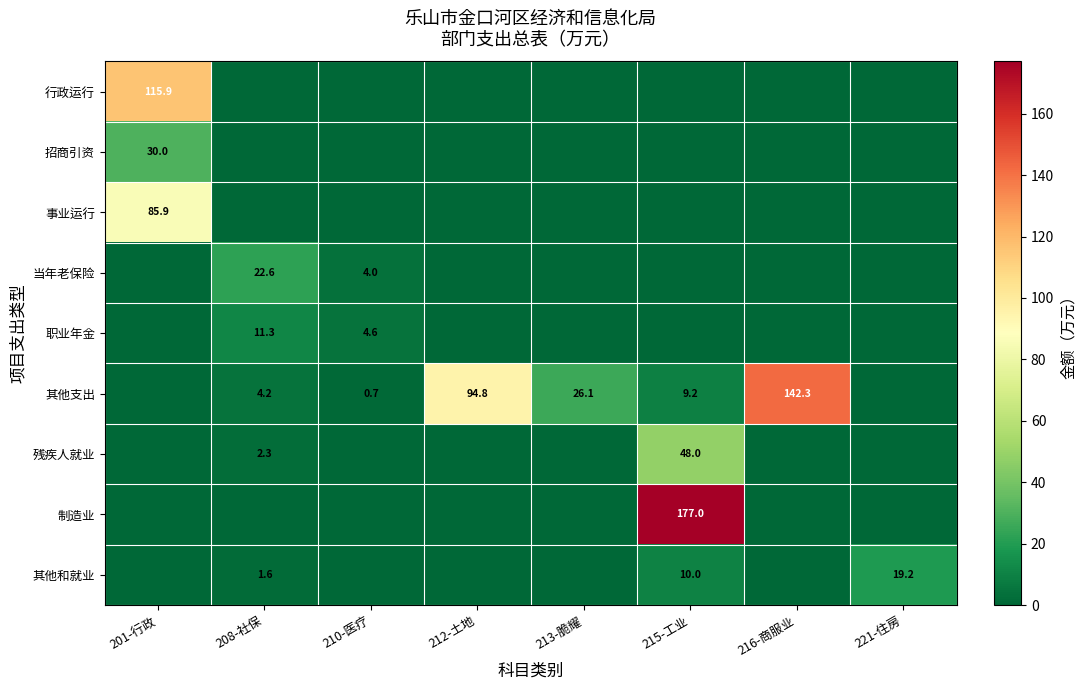

What is the difference between the 其他支出 values at 215-工业 and 208-社保?

5.0